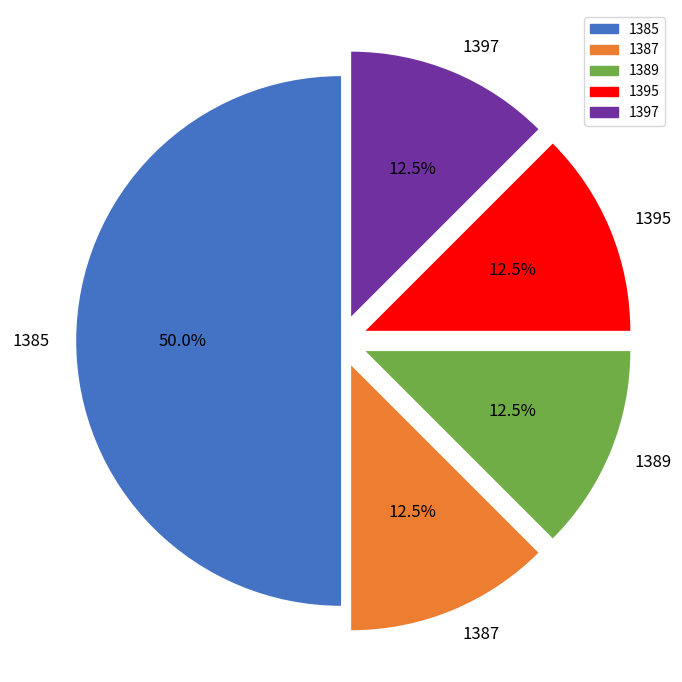

Which category has the biggest portion of the pie?

1385